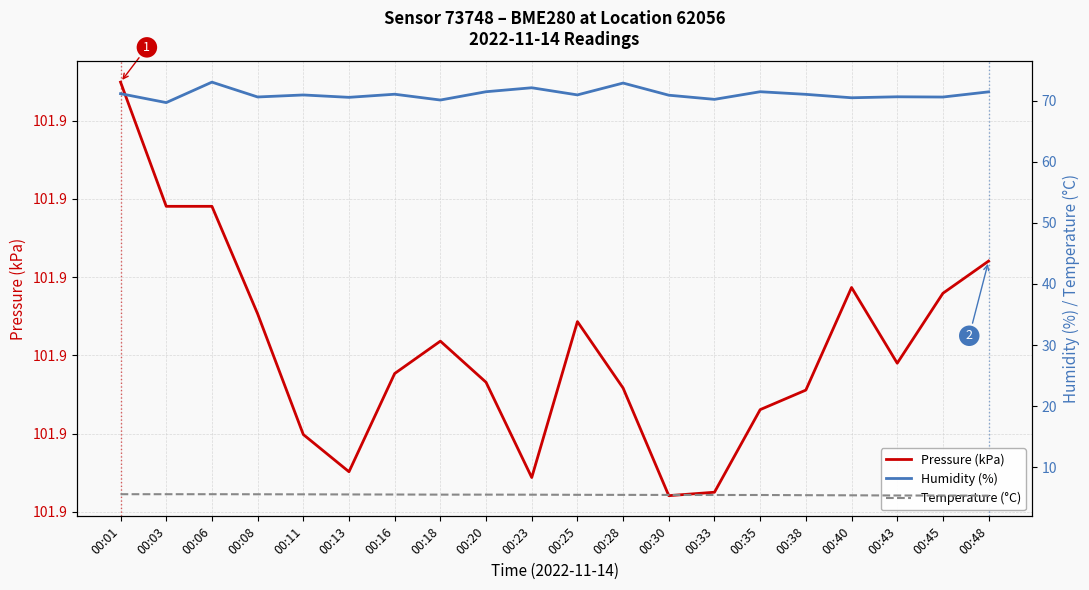

Does the chart display data point markers on the line(s)?

No